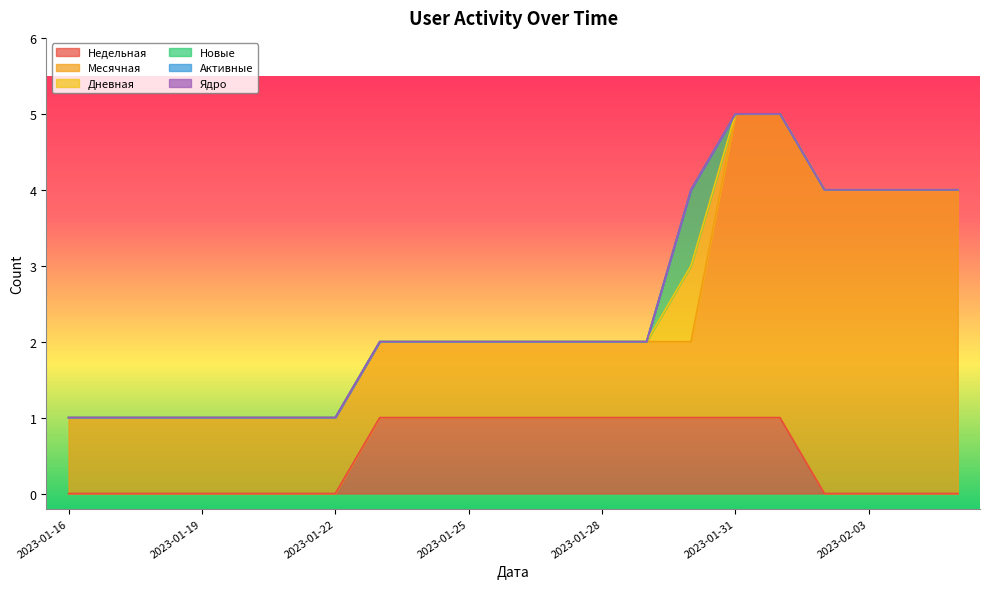

Which series has the widest spread of values?

Месячная